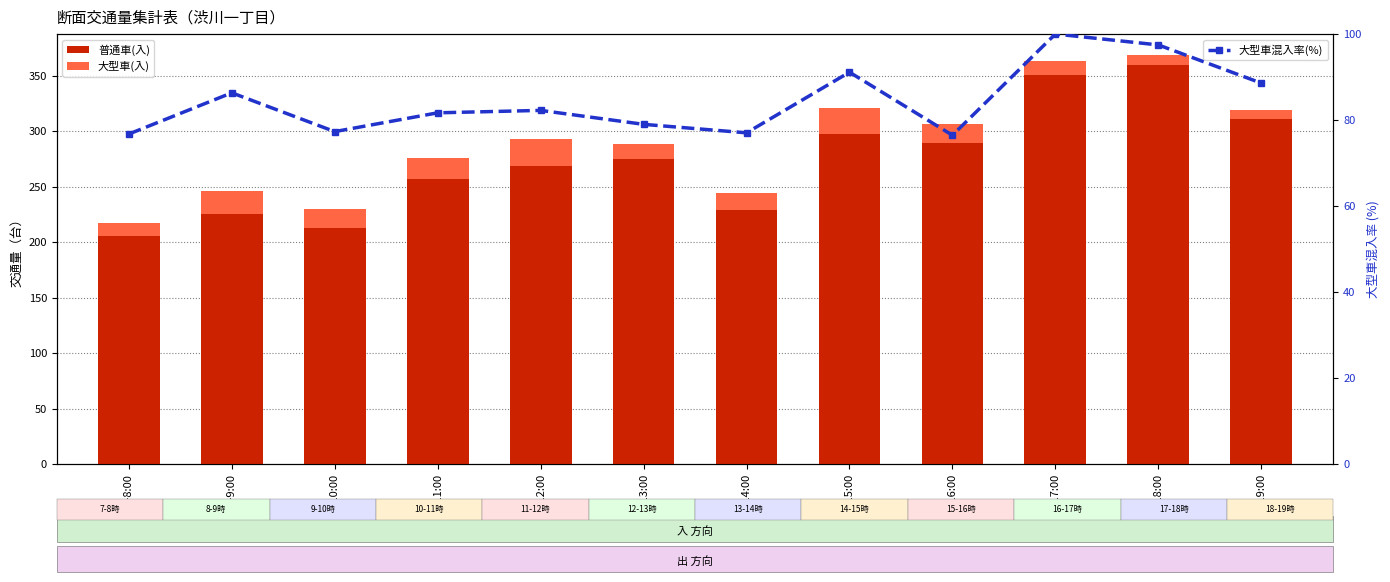

At how many categories does at least one series exceed 345?

2